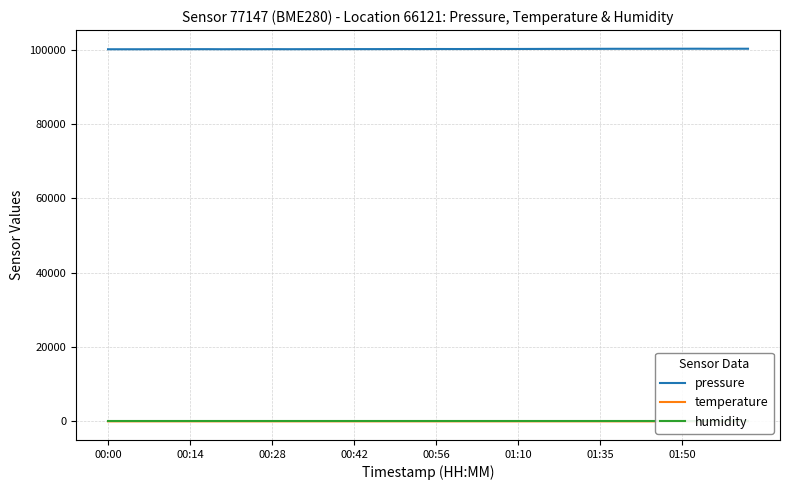

Where is temperature nearest to the value 15?

24